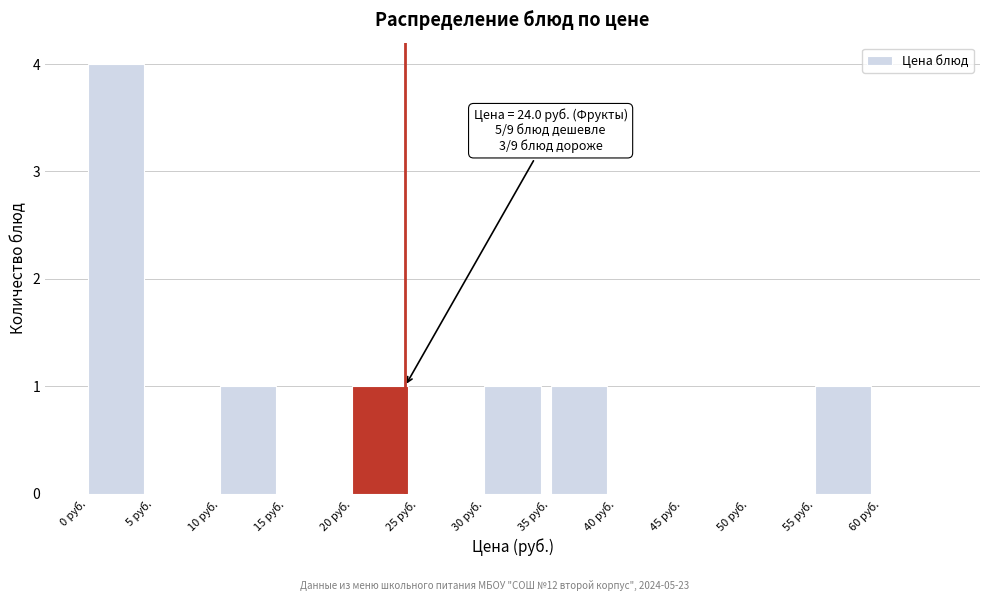

Which range on the x-axis has the tallest bar?

0 to 5